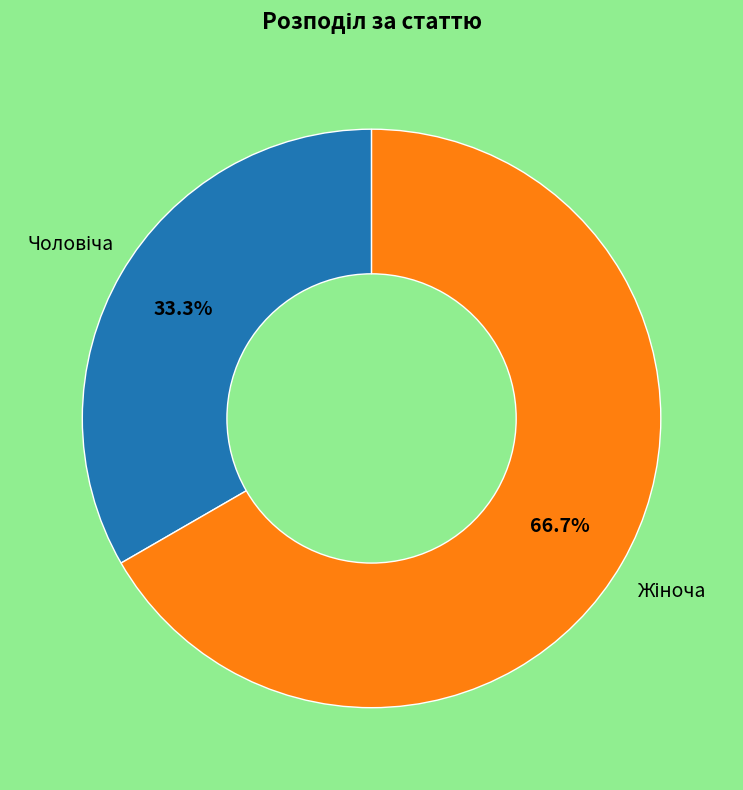

Does any single category account for the majority?

Yes